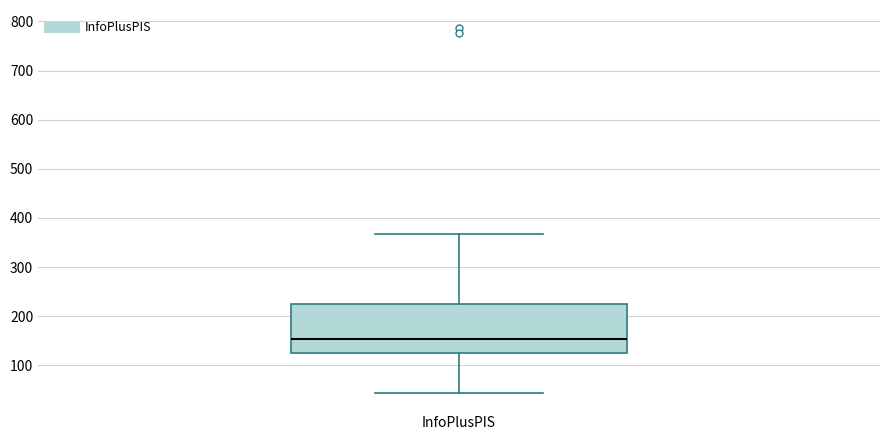

Transcribe this box plot: give where the median line is, the range the box spans, and where the two whiskers end, as read against the y-axis. The values are not printed on the chart, so give them approximately, as read against the axis.

median 150, box 130 to 220, whiskers 40 to 370